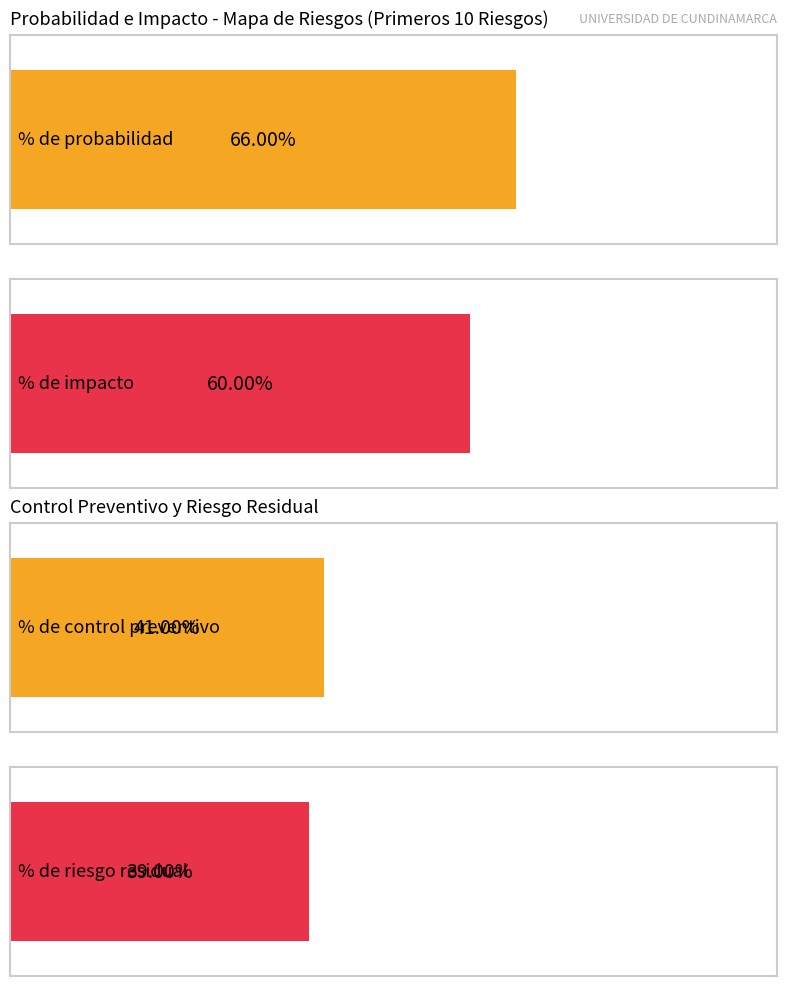

What is the value of the % de control preventivo bar at the 2nd from the left?

0.4